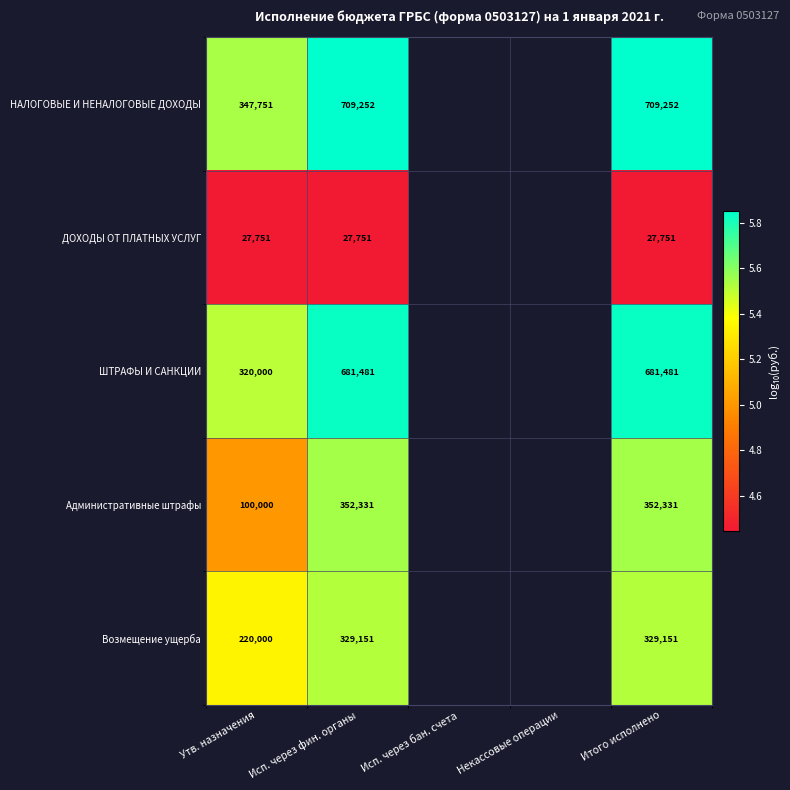

Which has a higher value, Исп. через фин. органы or Итого исполнено?

Исп. через фин. органы